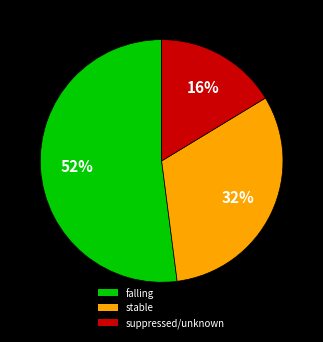

To the nearest percent, what is the difference between the falling and stable slice percentages?

20%